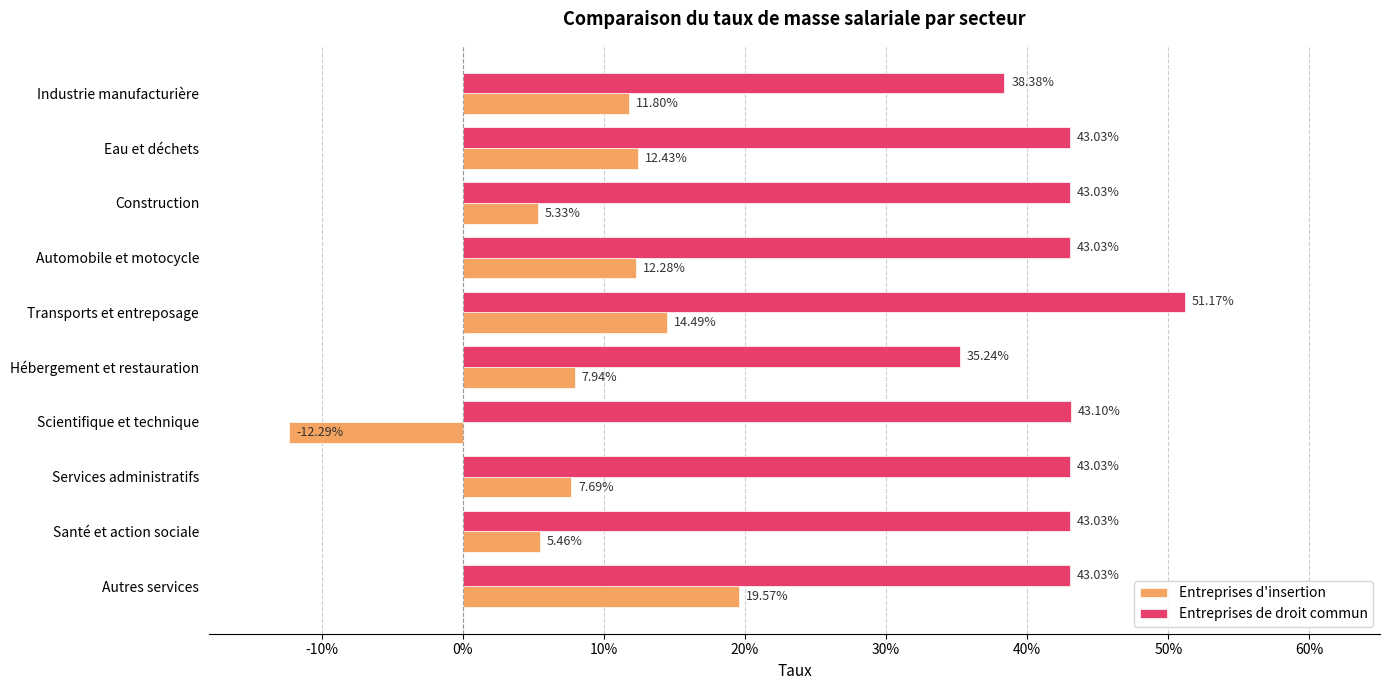

What are all the series names shown in the legend?

Entreprises d'insertion, Entreprises de droit commun